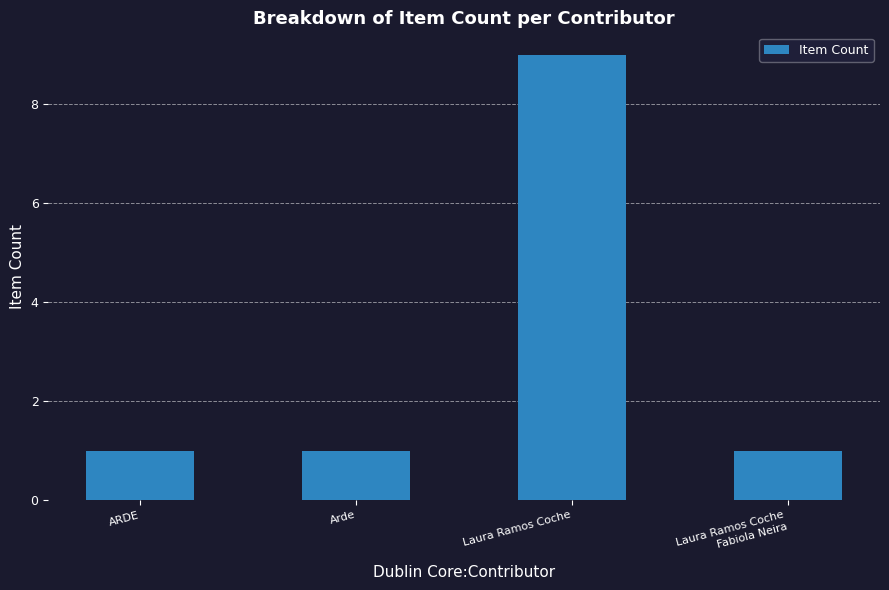

Is it true that the value at Laura Ramos Coche is 13?

False